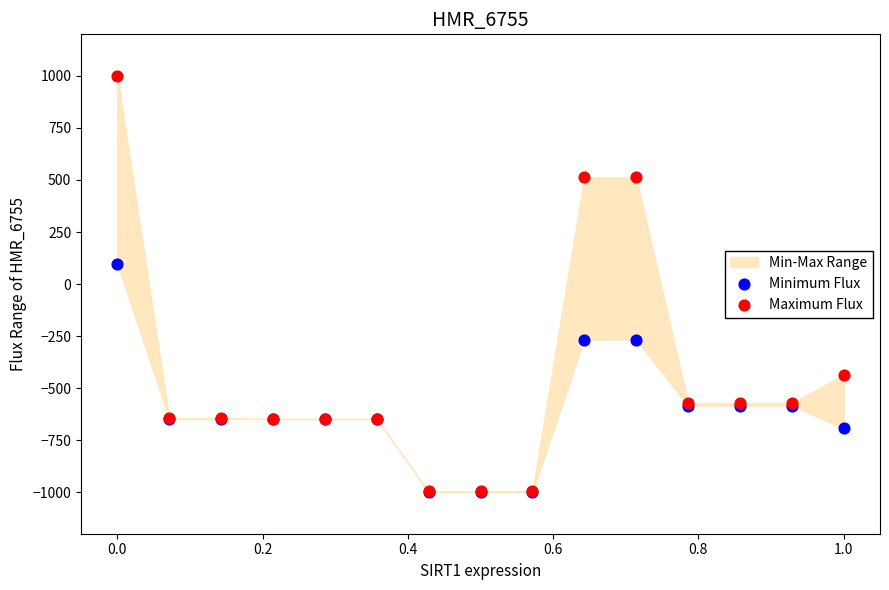

Which series has the largest Y range (max minus min)?

Maximum Flux